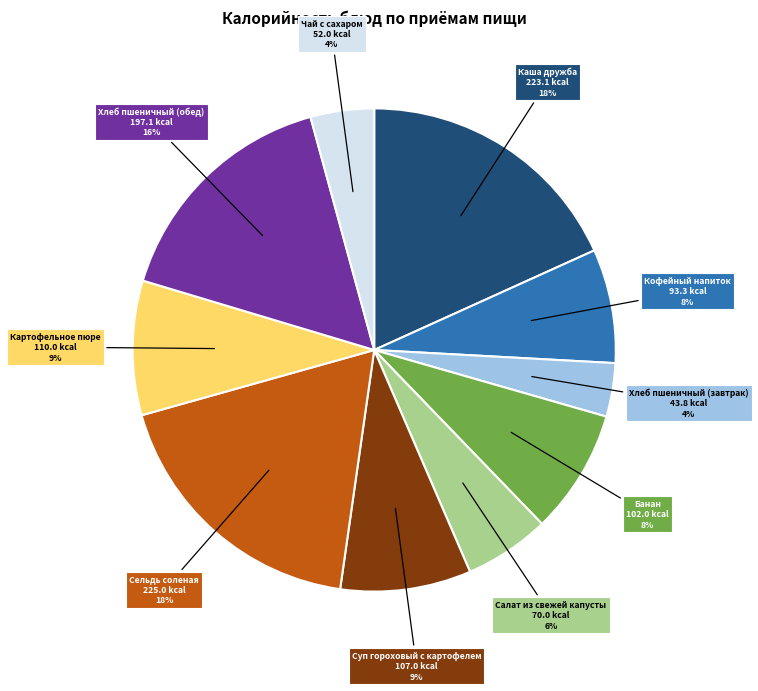

Combined, do Хлеб пшеничный (обед) and Картофельное пюре account for over 50%?

No